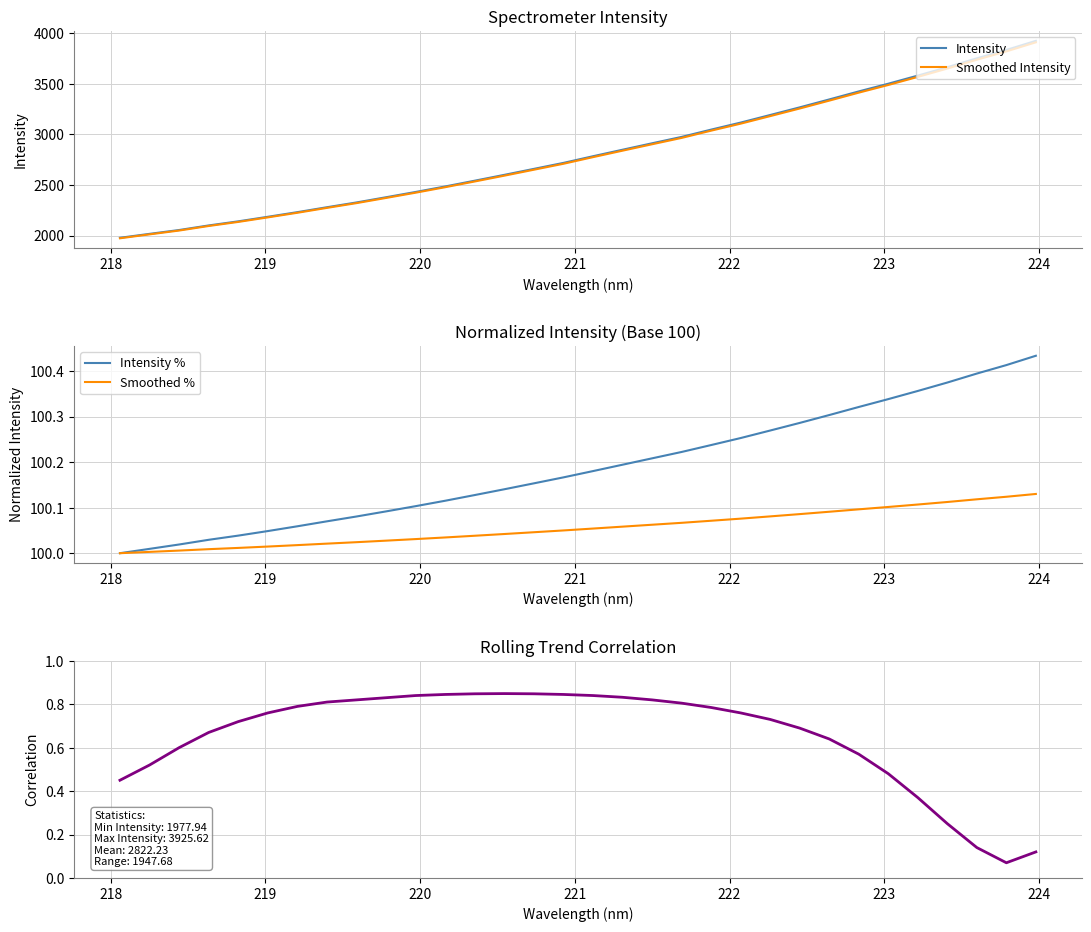

How many lines are shown in the chart?

5